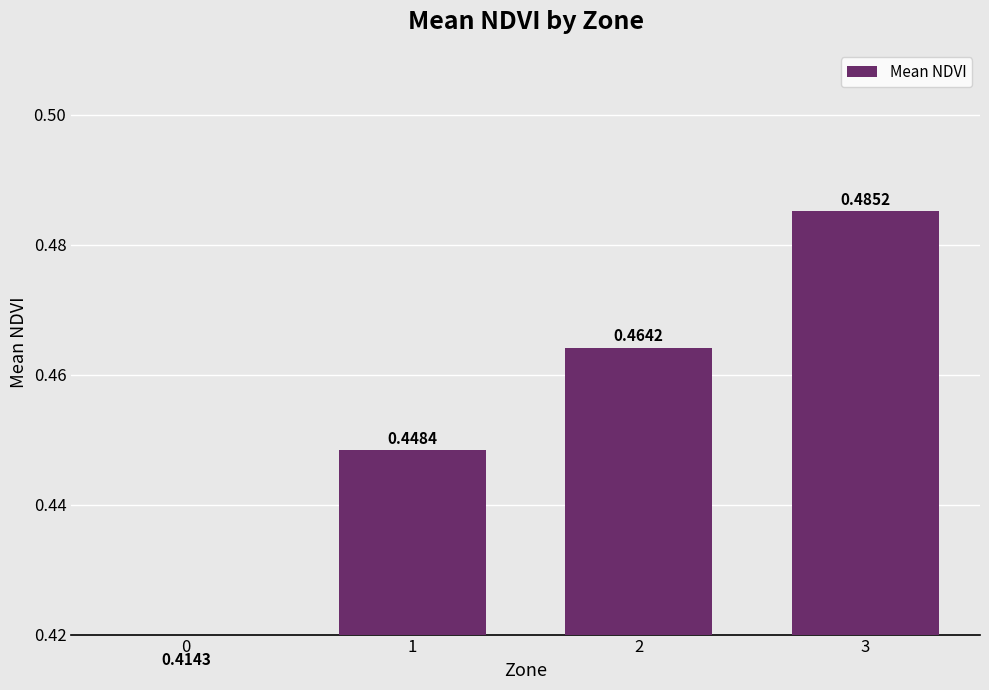

Is it true that the value at 1 is 0.4?

True